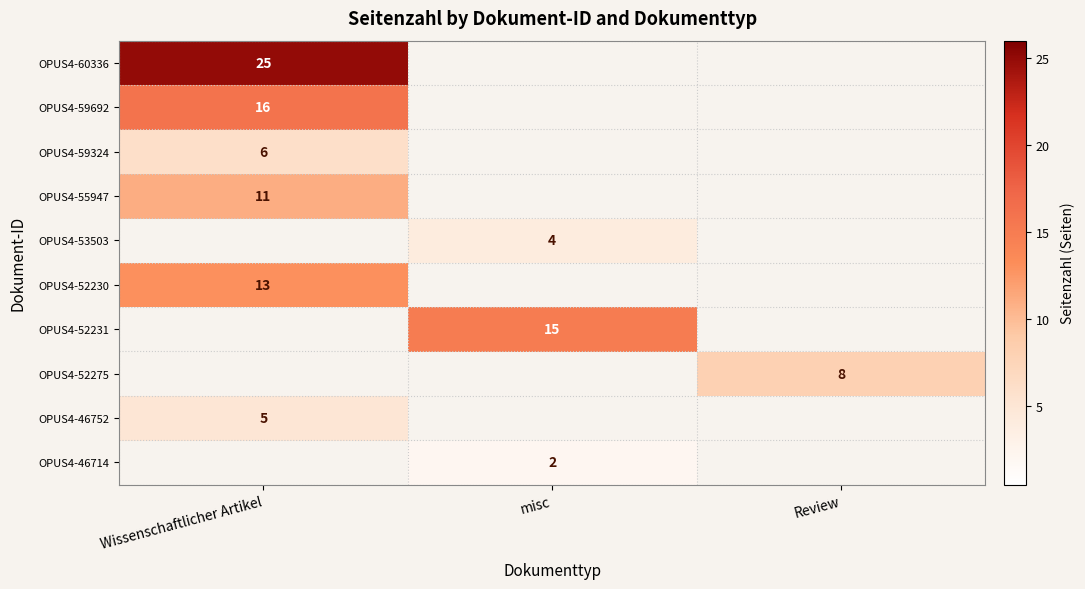

The value of OPUS4-59692 at Wissenschaftlicher Artikel is 16. True or false?

True